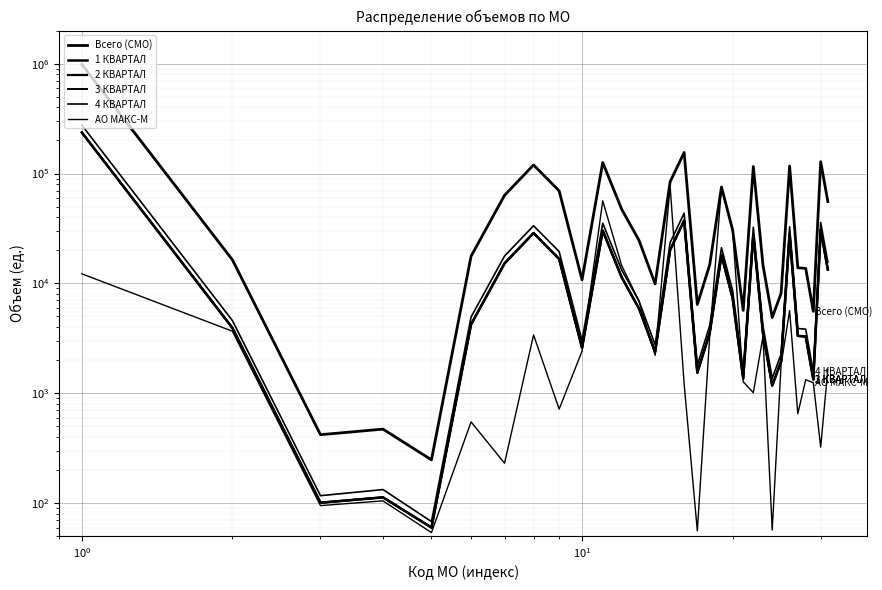

Which series has the largest total across all categories?

Всего (СМО)